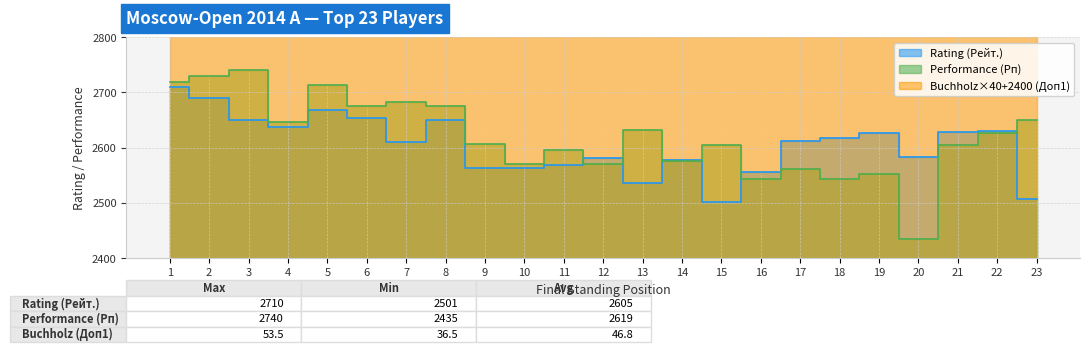

Which label corresponds to the smallest value in the chart?

20